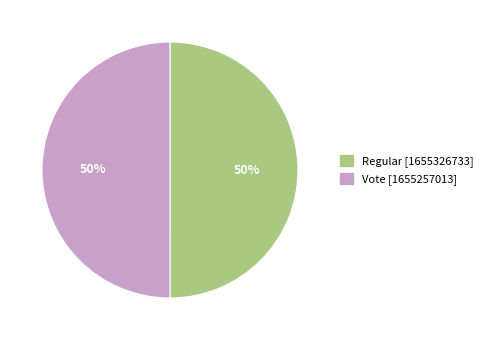

To the nearest percent, what is the combined percentage of Regular and Vote?

100%